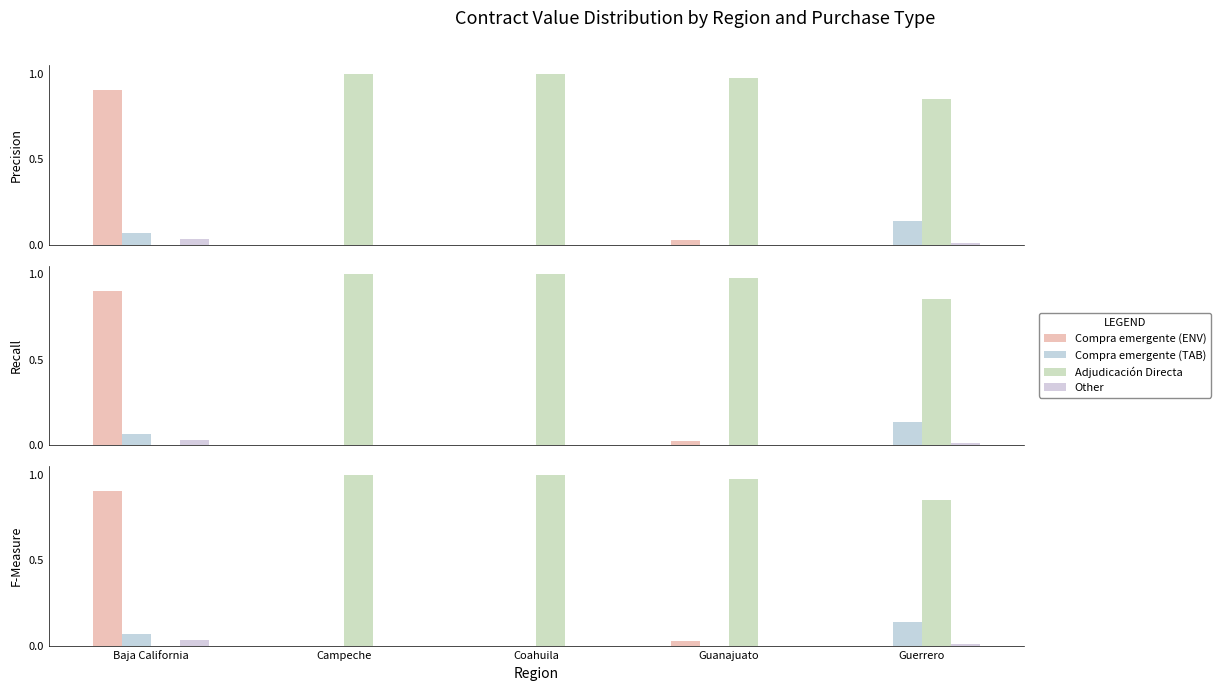

Which series has the largest range (max minus min)?

Adjudicación Directa